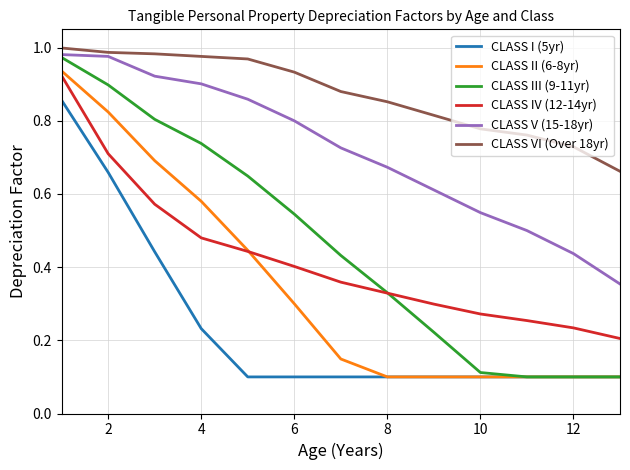

True or false: CLASS I (5yr) and CLASS IV (12-14yr) intersect in this chart.

False